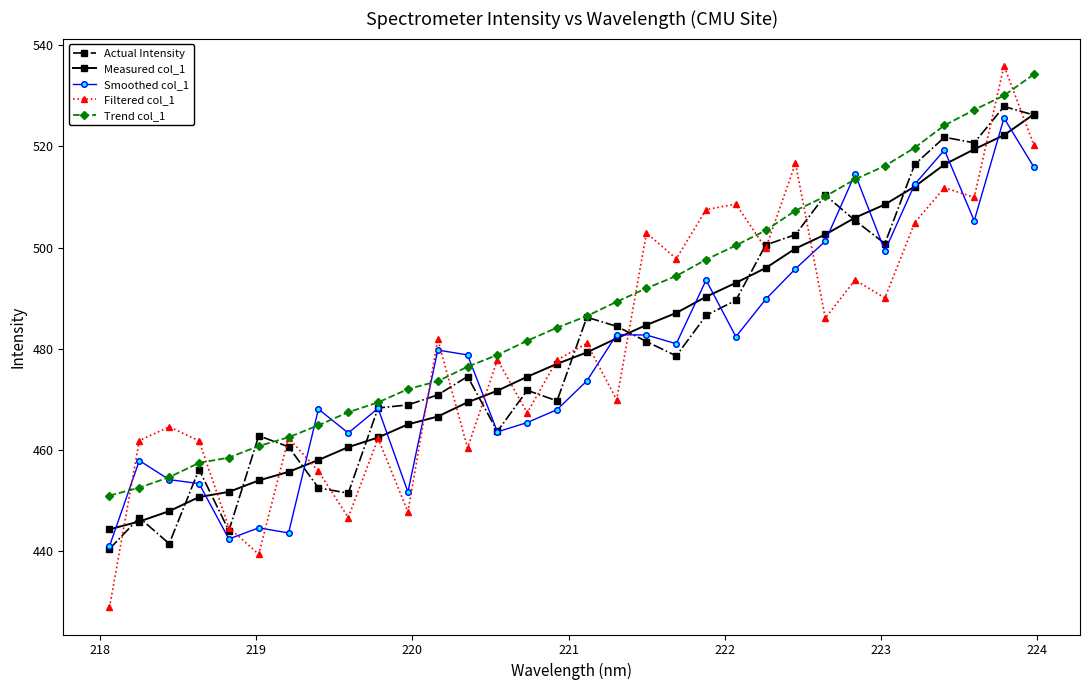

What is the value of the Actual Intensity point at the 20th from the left?

478.6